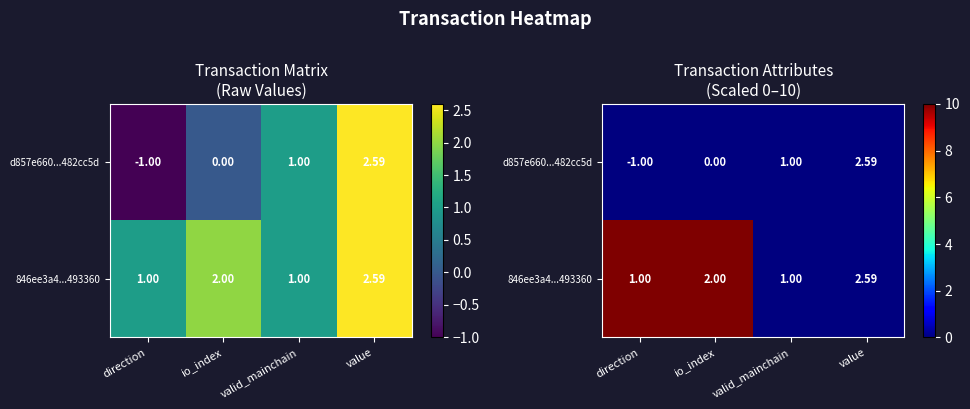

Is the value of d857e660...482cc5d at valid_mainchain greater than the value of 846ee3a4...493360 at io_index?

No